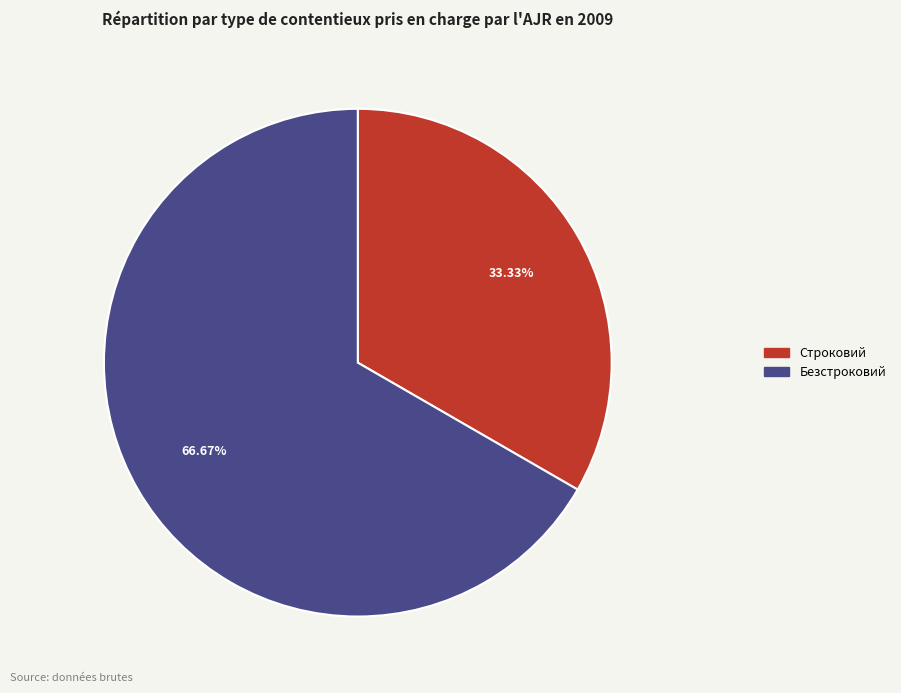

Which category has the smallest portion of the pie?

Строковий